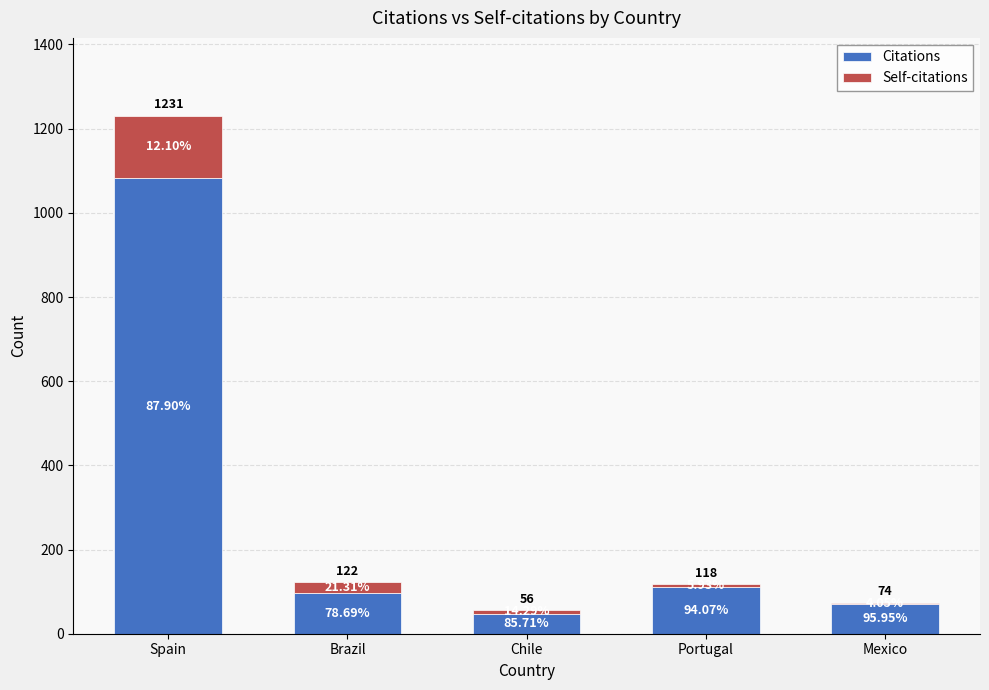

The Citations series shows 71 at Mexico. True or false?

True